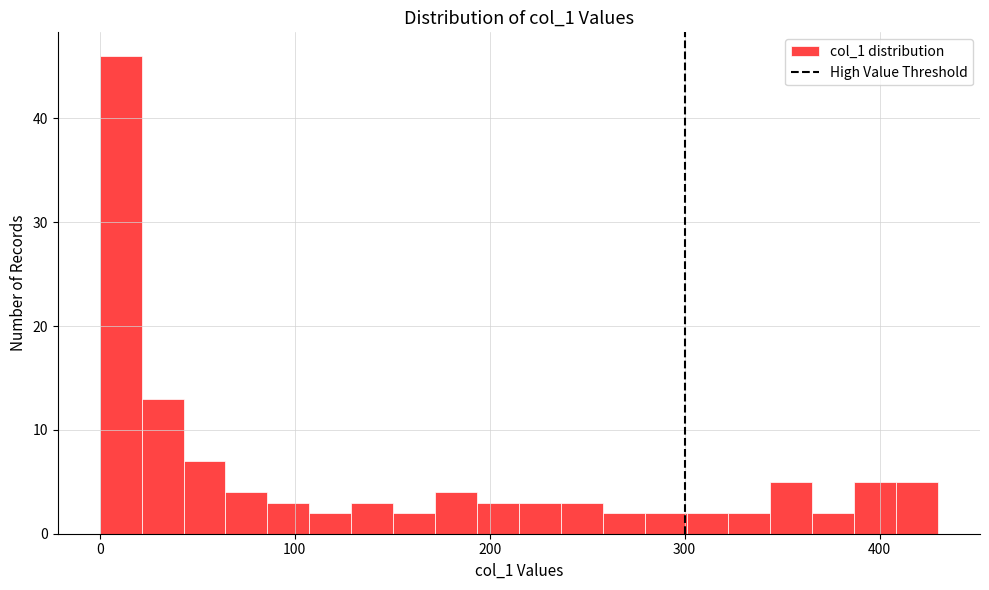

Read against the x-axis, roughly where is the centre of the tallest bar?

10